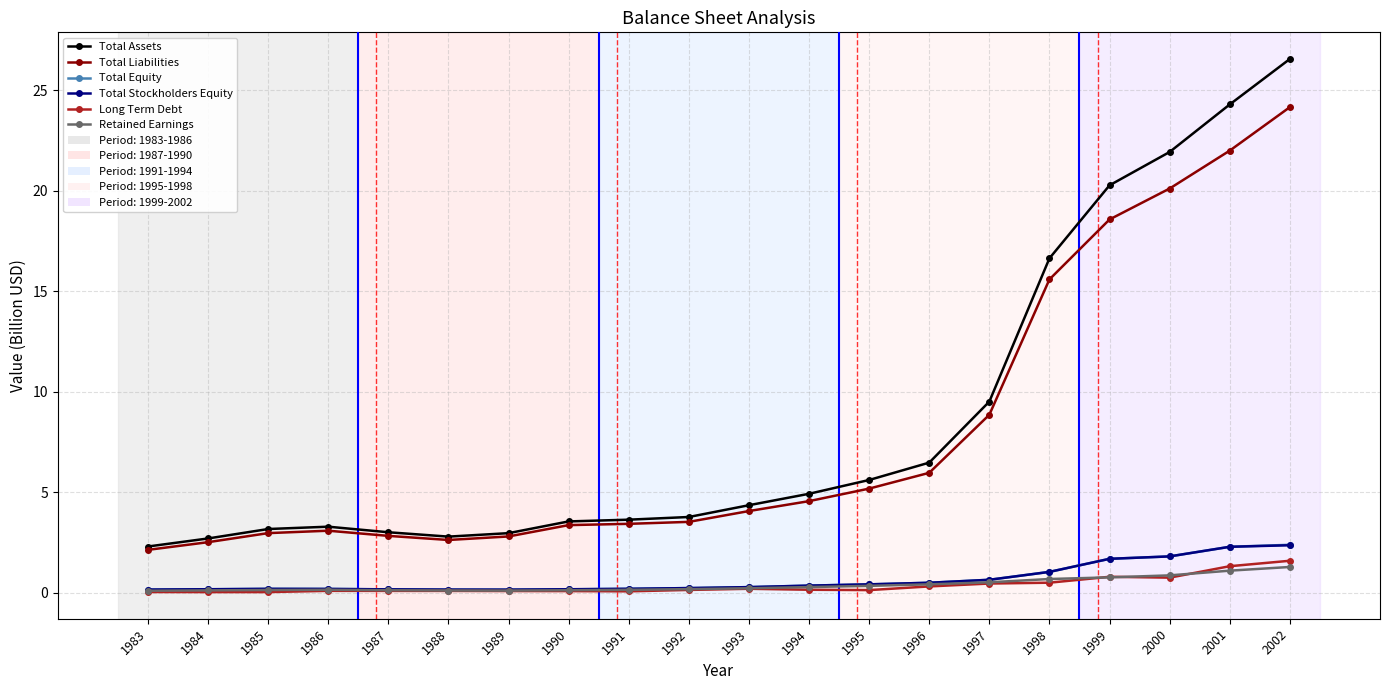

True or false: Total Liabilities and Long Term Debt intersect in this chart.

False